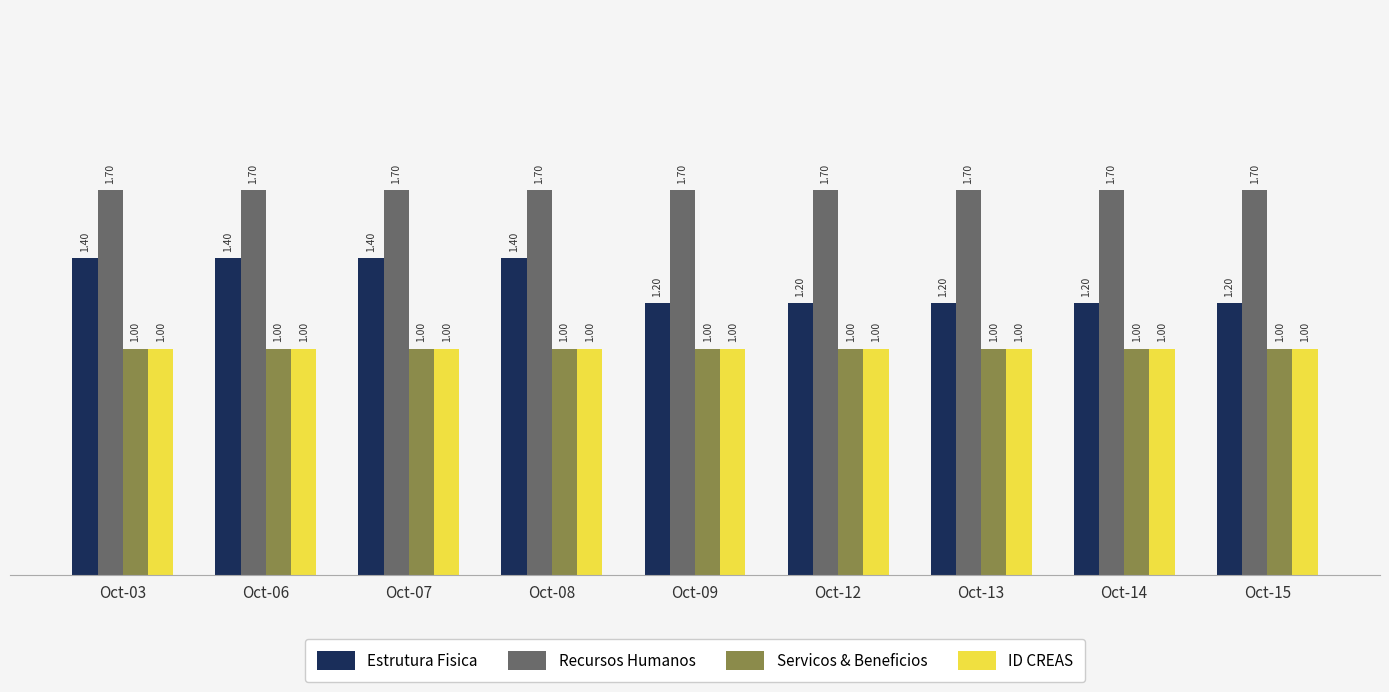

Reading left to right, extract all data points from this chart.

Estrutura Fisica: Oct-03=1.4	Oct-06=1.4	Oct-07=1.4	Oct-08=1.4	Oct-09=1.2	Oct-12=1.2	Oct-13=1.2	Oct-14=1.2	Oct-15=1.2
Recursos Humanos: Oct-03=1.7	Oct-06=1.7	Oct-07=1.7	Oct-08=1.7	Oct-09=1.7	Oct-12=1.7	Oct-13=1.7	Oct-14=1.7	Oct-15=1.7
Servicos & Beneficios: Oct-03=1.0	Oct-06=1.0	Oct-07=1.0	Oct-08=1.0	Oct-09=1.0	Oct-12=1.0	Oct-13=1.0	Oct-14=1.0	Oct-15=1.0
ID CREAS: Oct-03=1.0	Oct-06=1.0	Oct-07=1.0	Oct-08=1.0	Oct-09=1.0	Oct-12=1.0	Oct-13=1.0	Oct-14=1.0	Oct-15=1.0